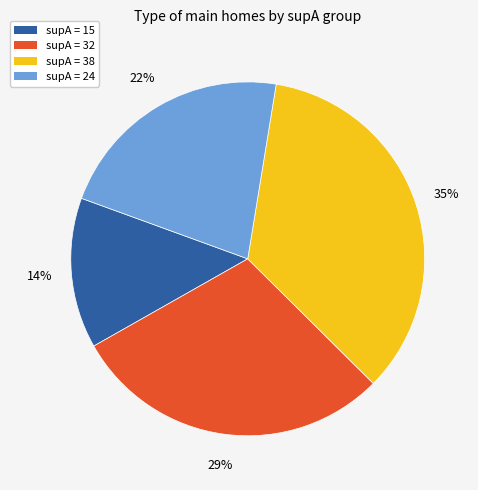

Combined, do supA = 15 and supA = 32 account for over 50%?

No